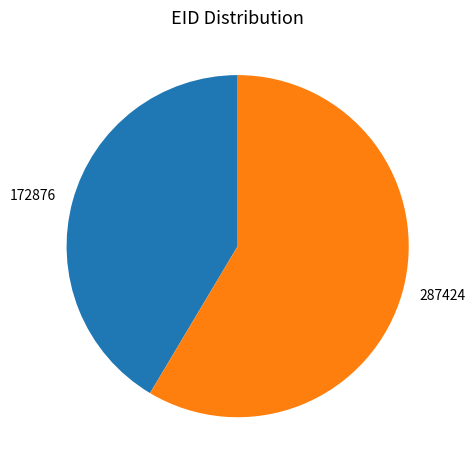

Between 172876 and 287424, which is larger?

287424